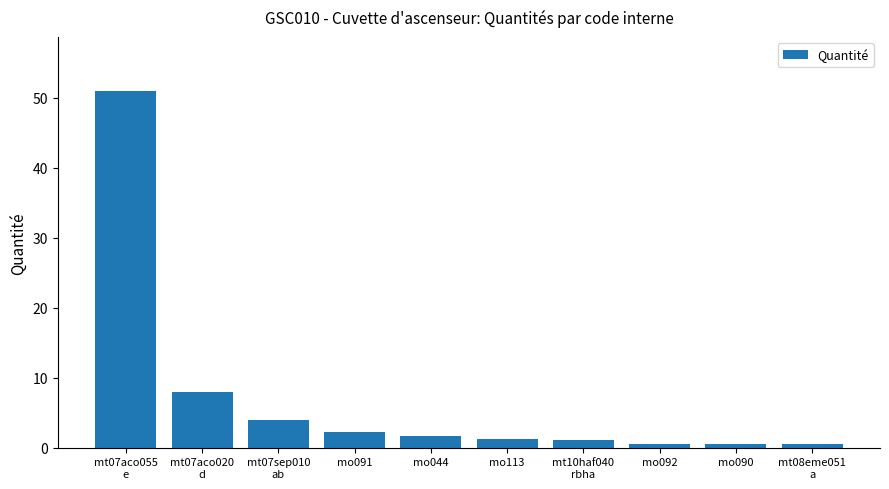

How many distinct data groups are displayed?

1